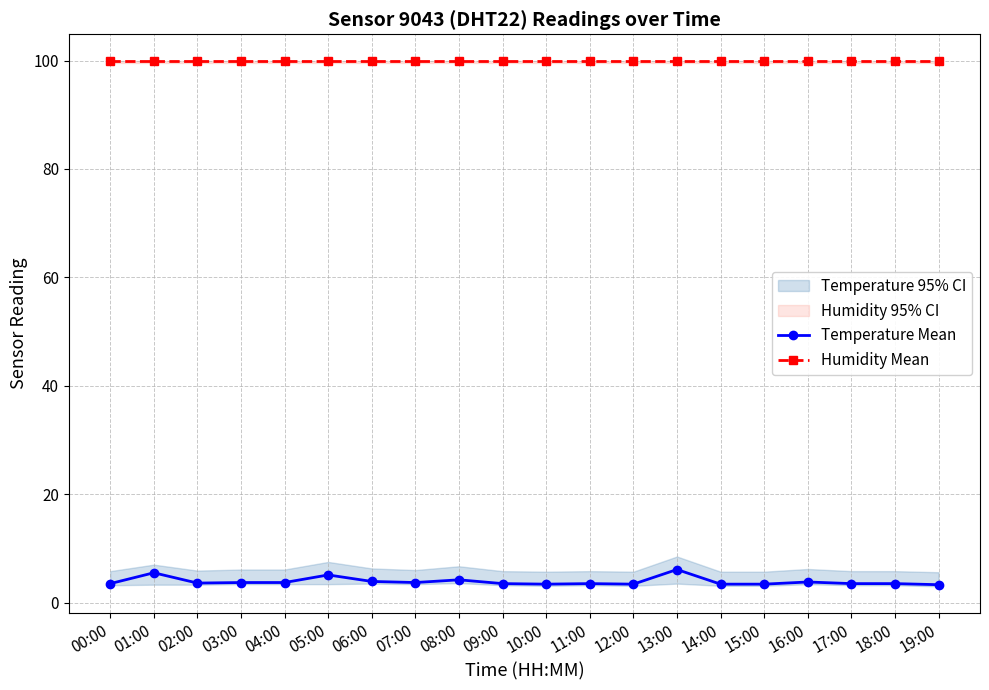

The Humidity Mean series shows 99.9 at 07:00. True or false?

True